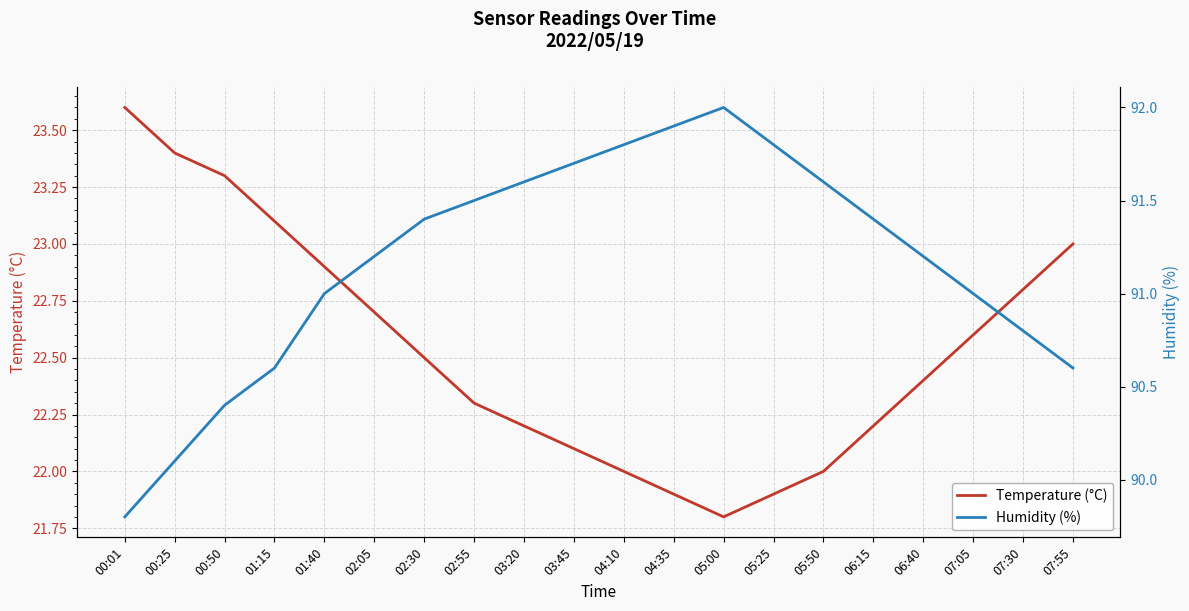

What is the maximum value for Temperature (°C)?

23.6